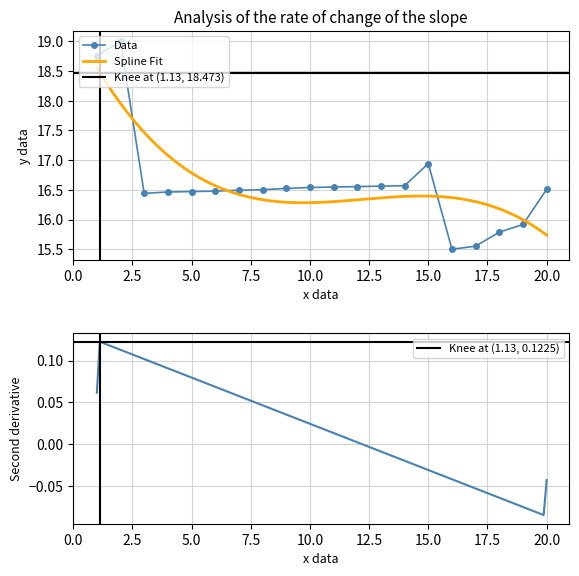

What is the difference between the maximum and minimum values?

3.5